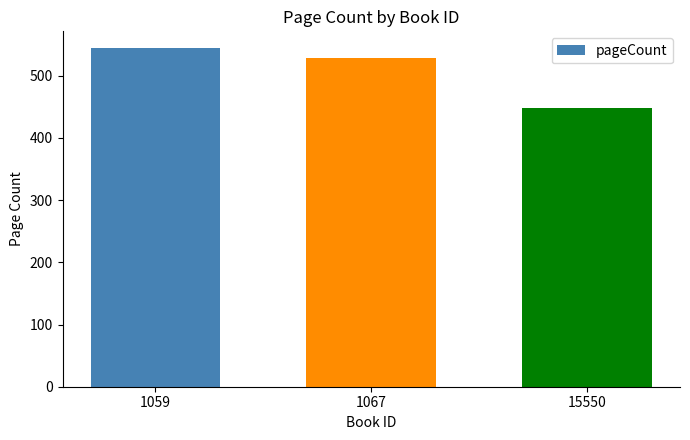

At which label is the value closest to 496?

1067